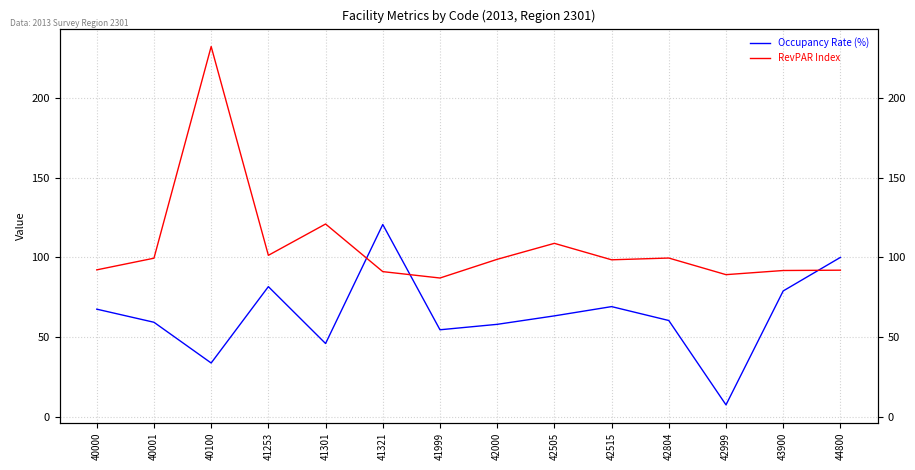

What is the difference between the Occupancy Rate (%) values at 40001 and 41253?

22.3